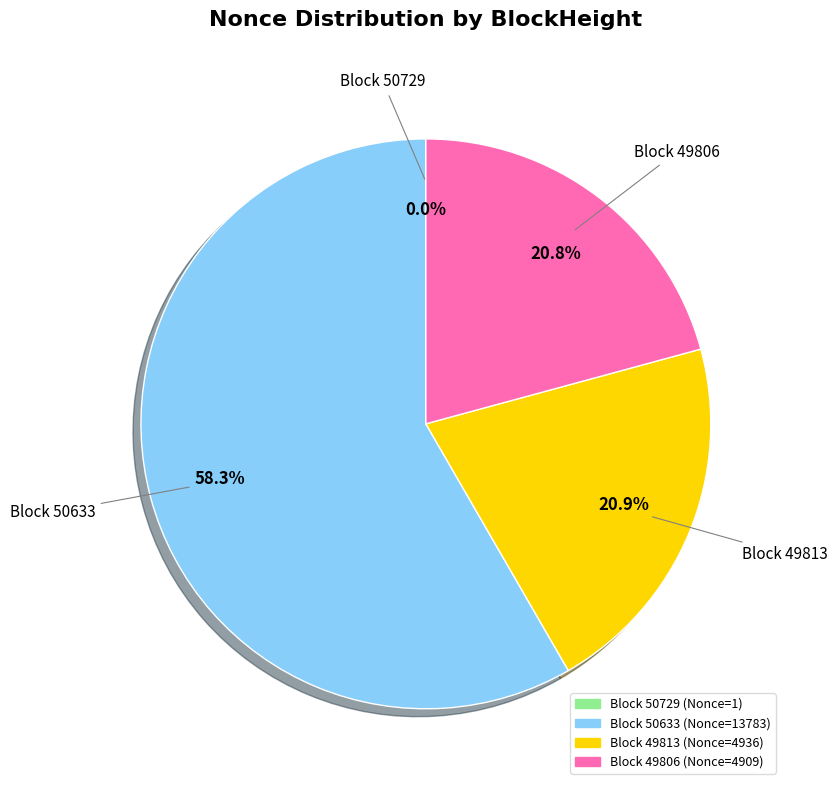

Which category has the biggest portion of the pie?

Block 50633